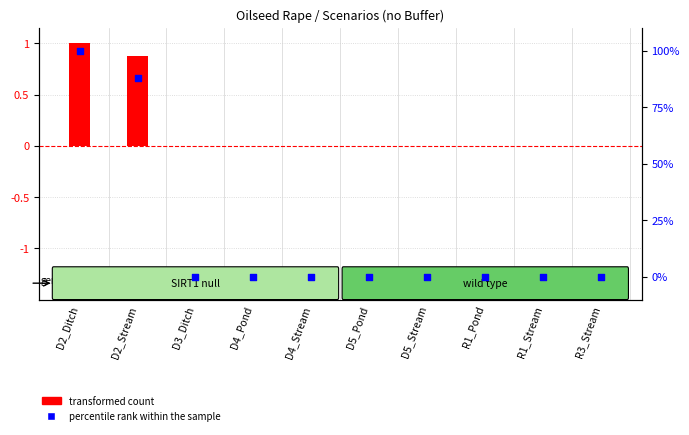

Which series contains the highest Y value?

percentile rank within the sample